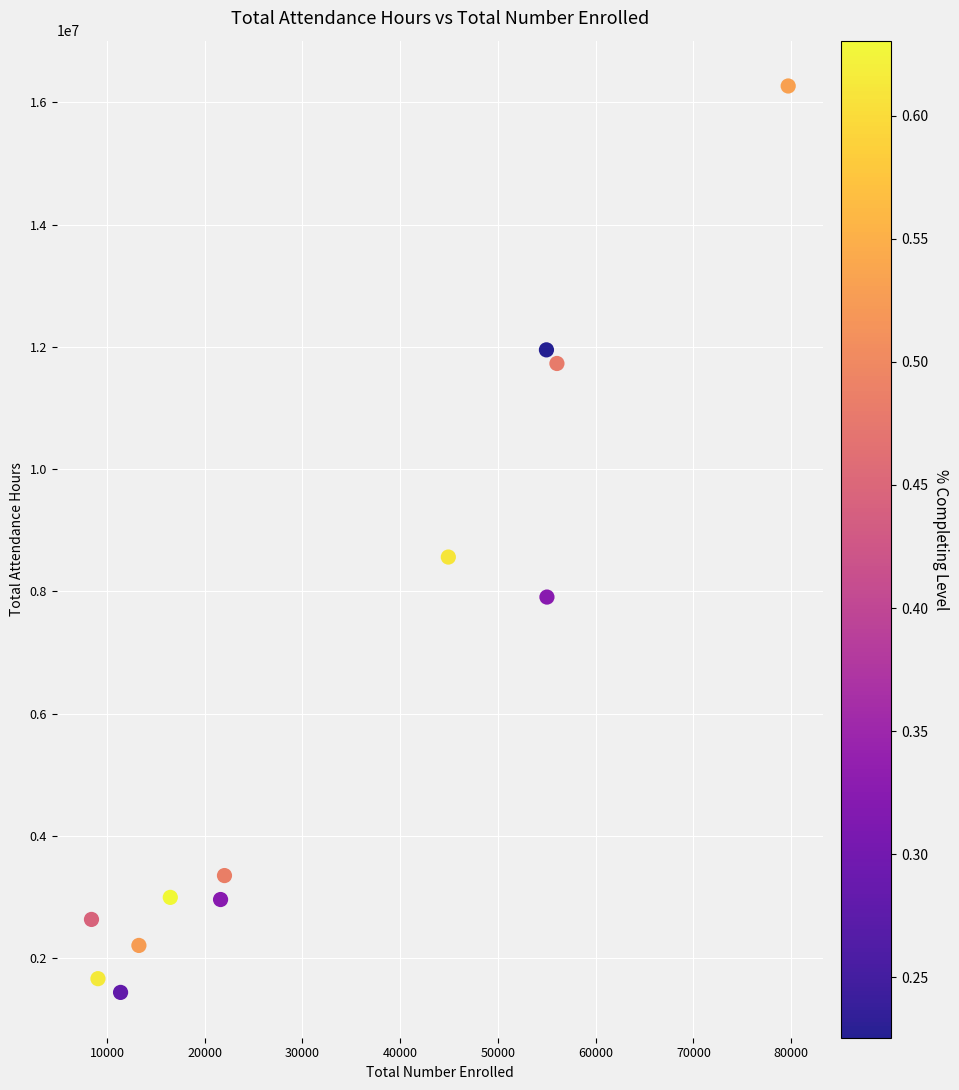

What Y value in the scatter plot is closest to 8852296?

8560266